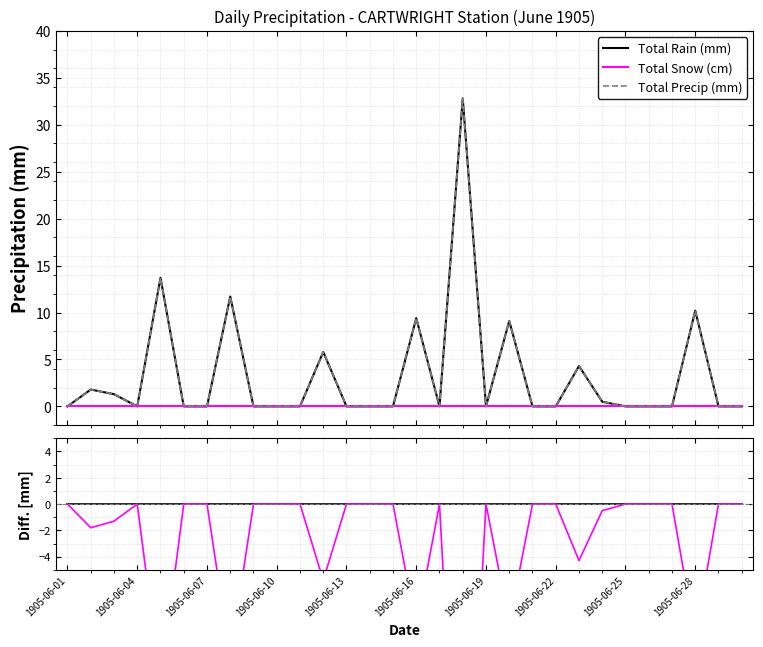

Is this an area chart (filled region under the line)?

No